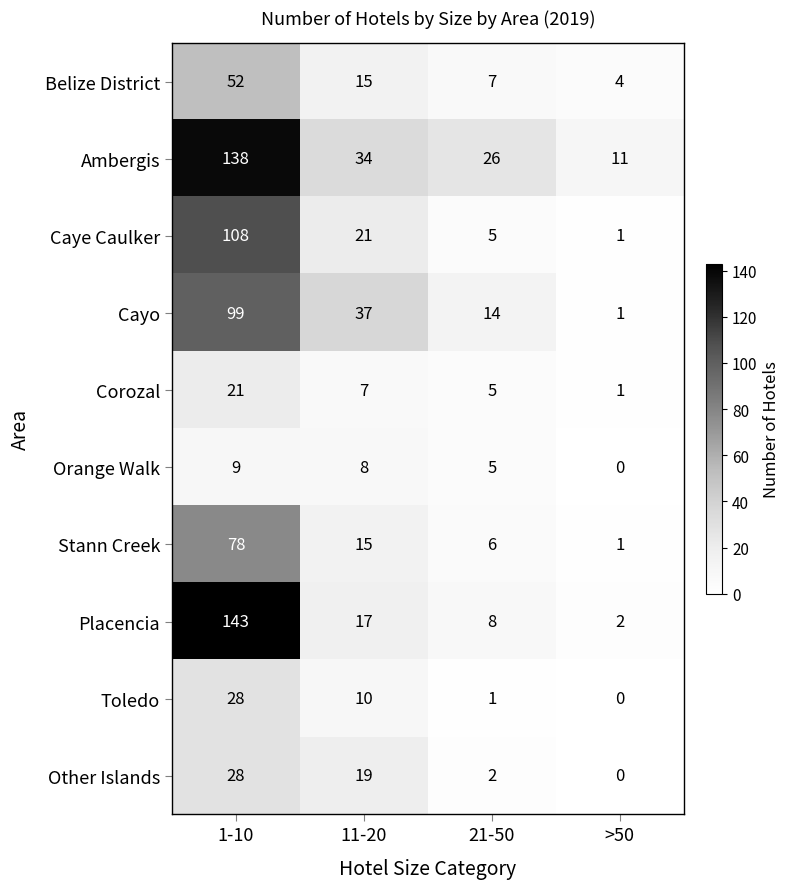

Is it true that Placencia equals 8 at 21-50?

True